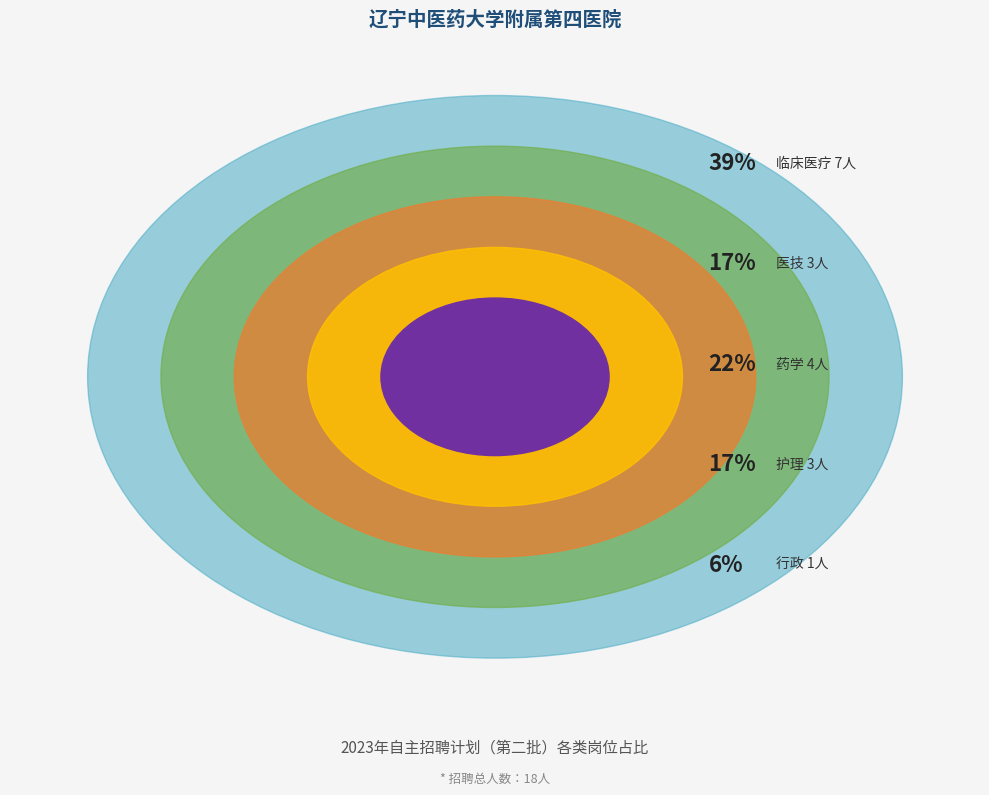

Is there a majority slice in this chart?

No